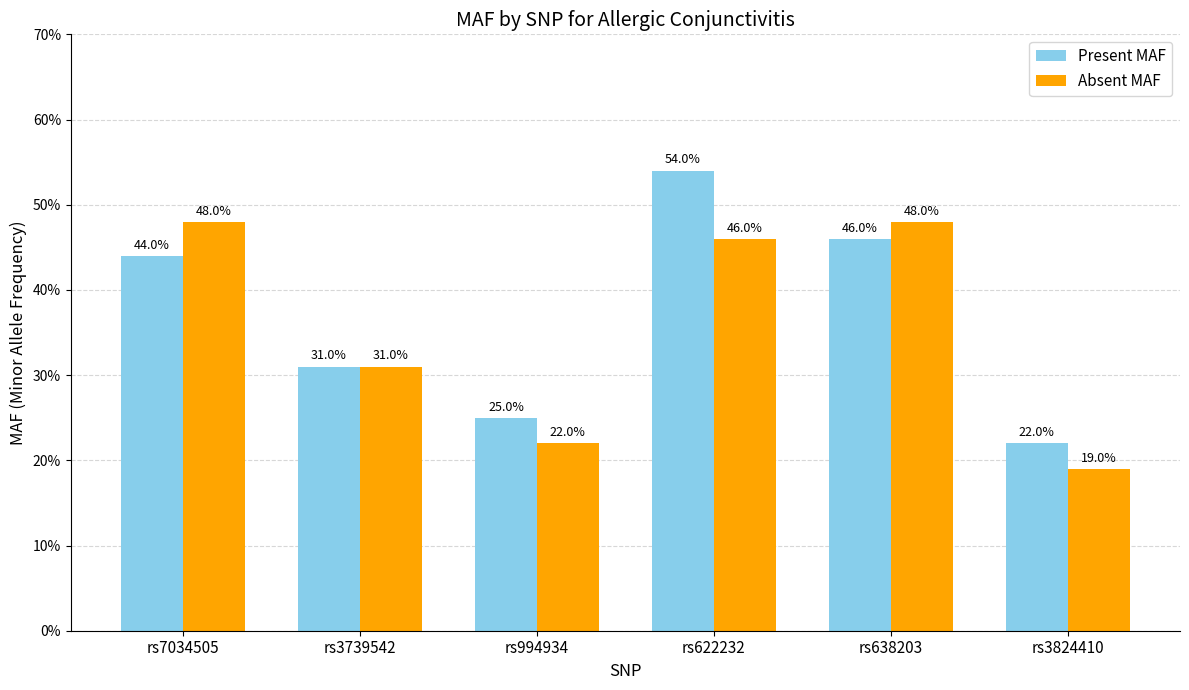

What is the difference between the maximum and second lowest values in the Absent MAF series?

0.3